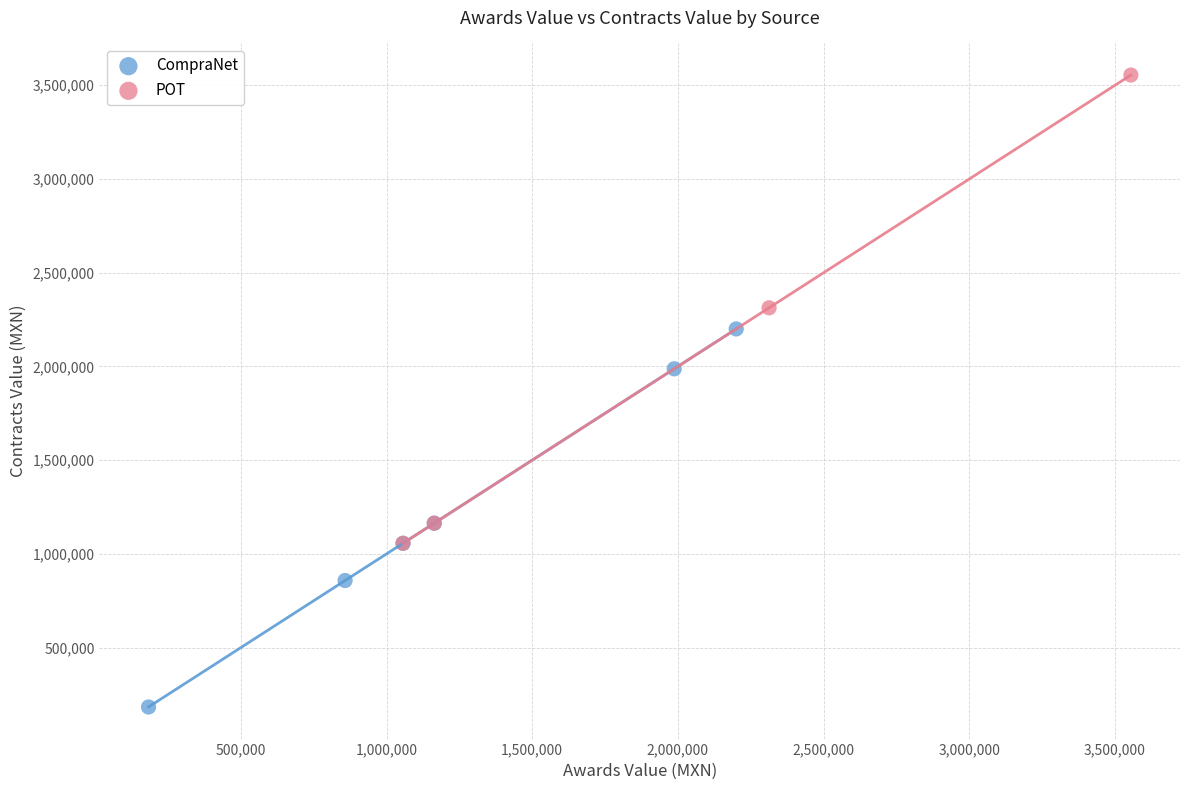

Which series has the widest spread of Y values?

POT